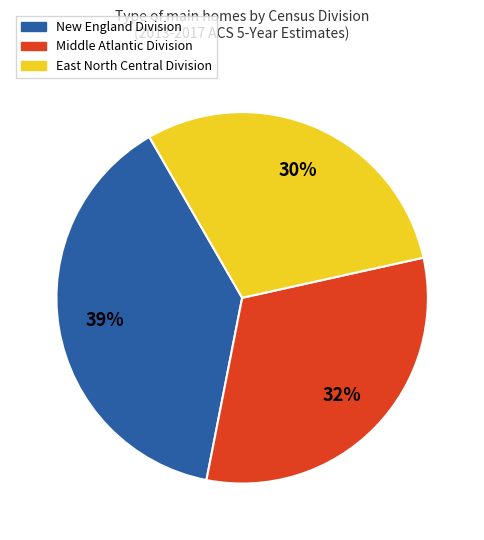

To the nearest percent, what is the difference between the largest and smallest slice percentages?

9%